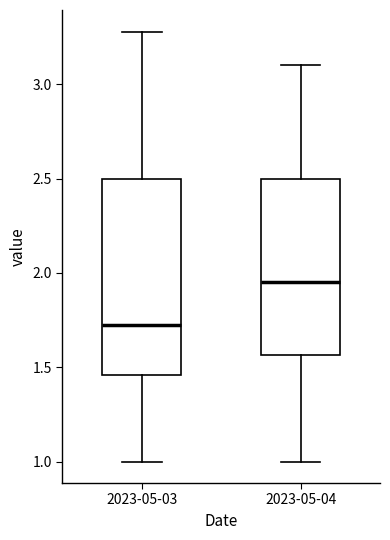

Where is the lower edge of the box for 2023-05-04 on the y-axis? The values are not printed on the chart, so give them approximately, as read against the axis.

1.55